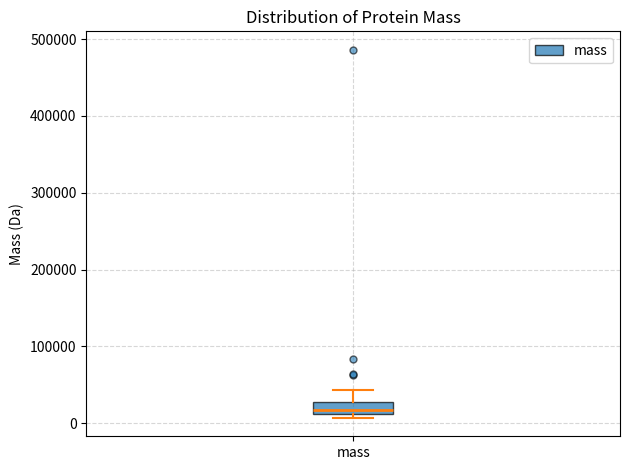

Read this box plot against the y-axis: the position of the median line, the range covered by the box, and the ends of both whiskers. The values are not printed on the chart, so give them approximately, as read against the axis.

median 20000, box 10000 to 30000, whiskers 10000 (just below the box's lower edge) to 40000